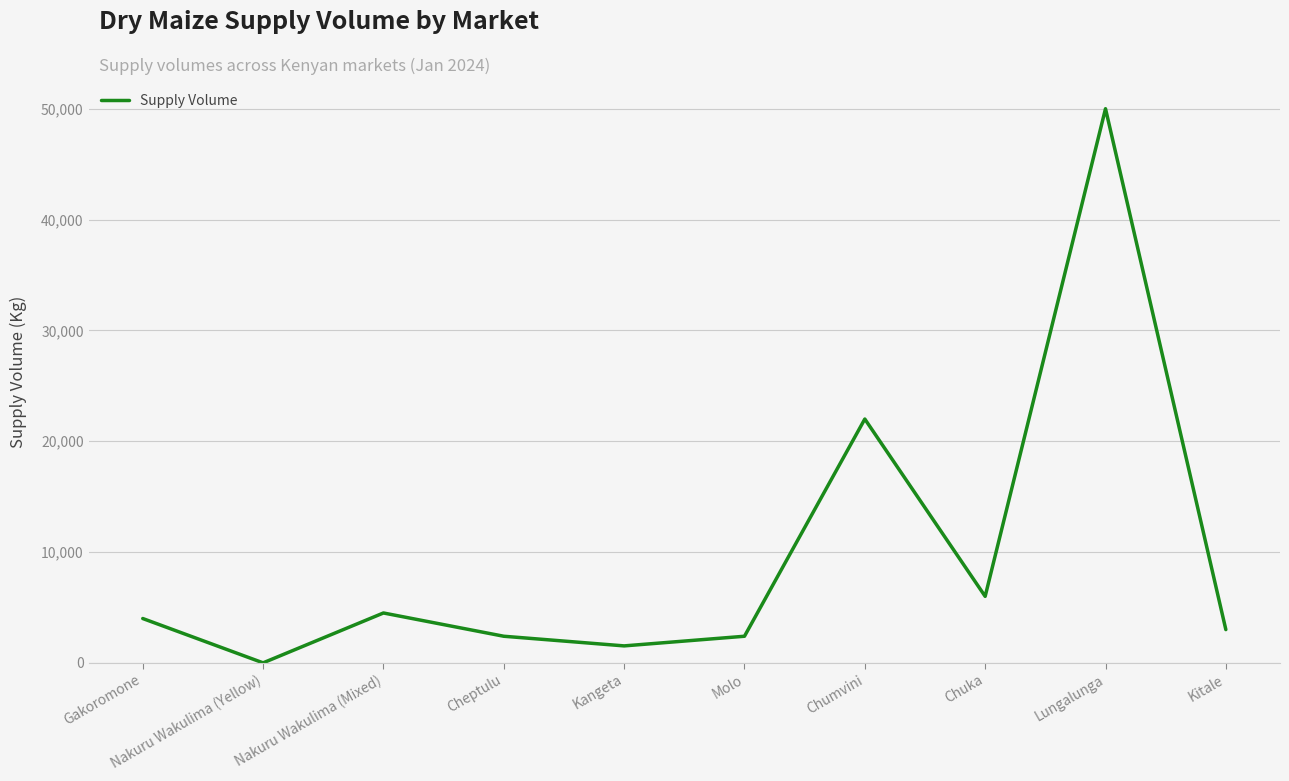

True or false: the data has more than 0 interior local peaks.

True